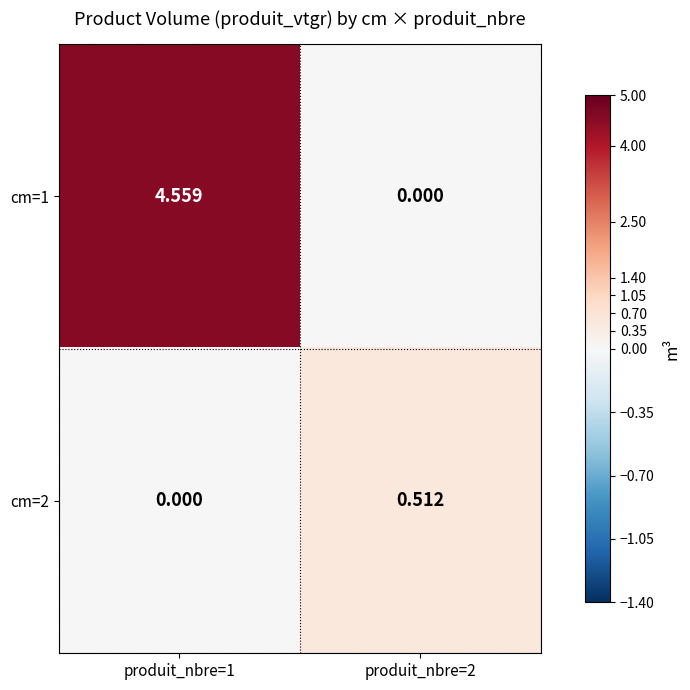

Is the value of cm=1 at produit_nbre=2 greater than the value of cm=2 at produit_nbre=2?

No